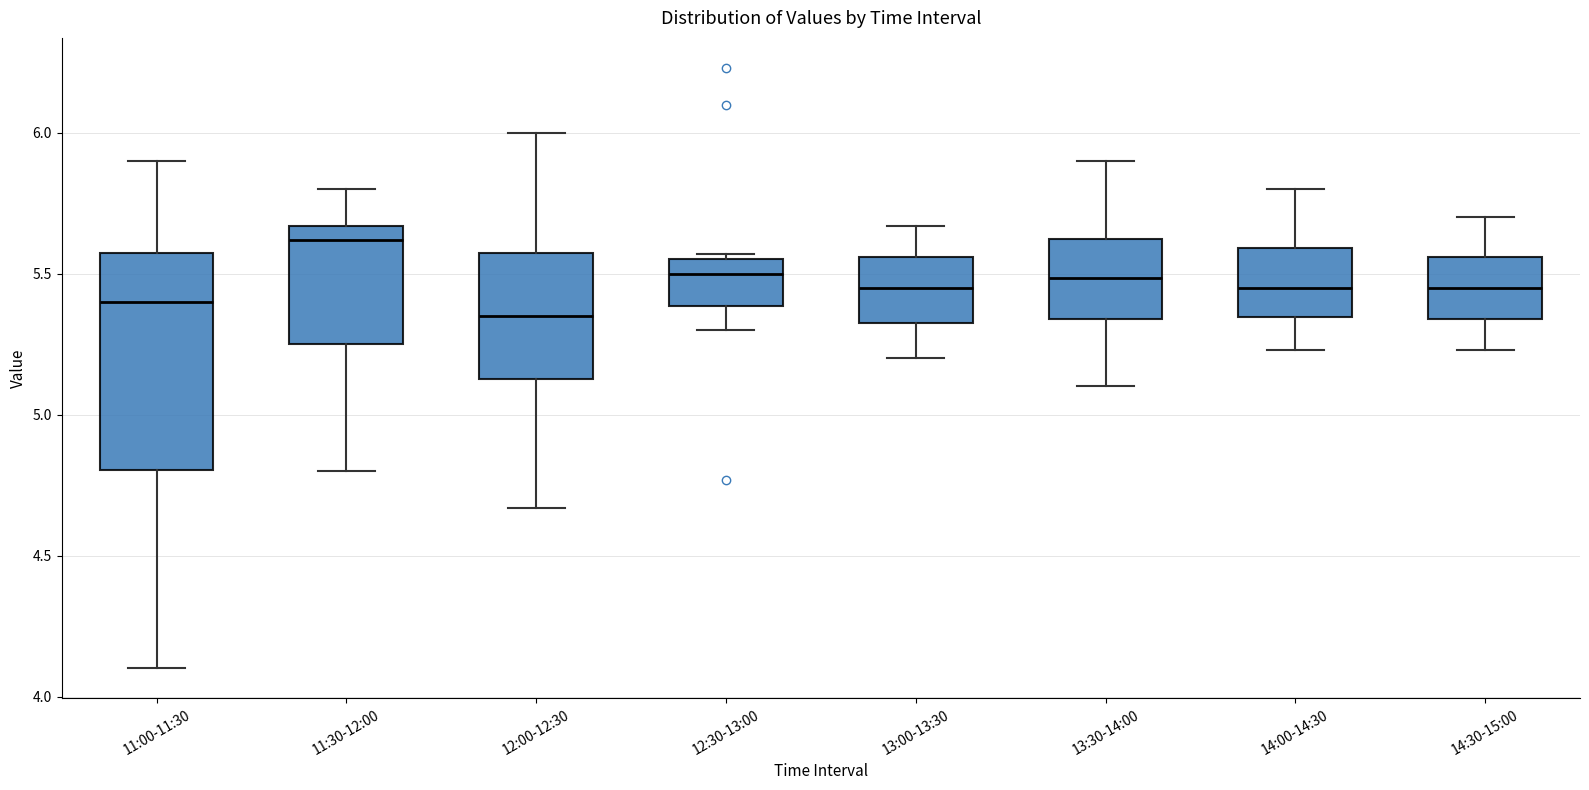

Reading left to right, transcribe this box plot: for each box, give where its median line is, the range the box spans, and where its two whiskers end, as read against the y-axis. The values are not printed on the chart, so give them approximately, as read against the axis.

11:00-11:30: median 5.40, box 4.80 to 5.60, whiskers 4.10 to 5.90
11:30-12:00: median 5.60, box 5.25 to 5.65, whiskers 4.80 to 5.80
12:00-12:30: median 5.35, box 5.15 to 5.60, whiskers 4.65 to 6.00
12:30-13:00: median 5.50, box 5.40 to 5.55, whiskers 5.30 to 5.55 (just above the box's upper edge)
13:00-13:30: median 5.45, box 5.35 to 5.55, whiskers 5.20 to 5.65
13:30-14:00: median 5.50, box 5.35 to 5.60, whiskers 5.10 to 5.90
14:00-14:30: median 5.45, box 5.35 to 5.60, whiskers 5.25 to 5.80
14:30-15:00: median 5.45, box 5.35 to 5.55, whiskers 5.25 to 5.70